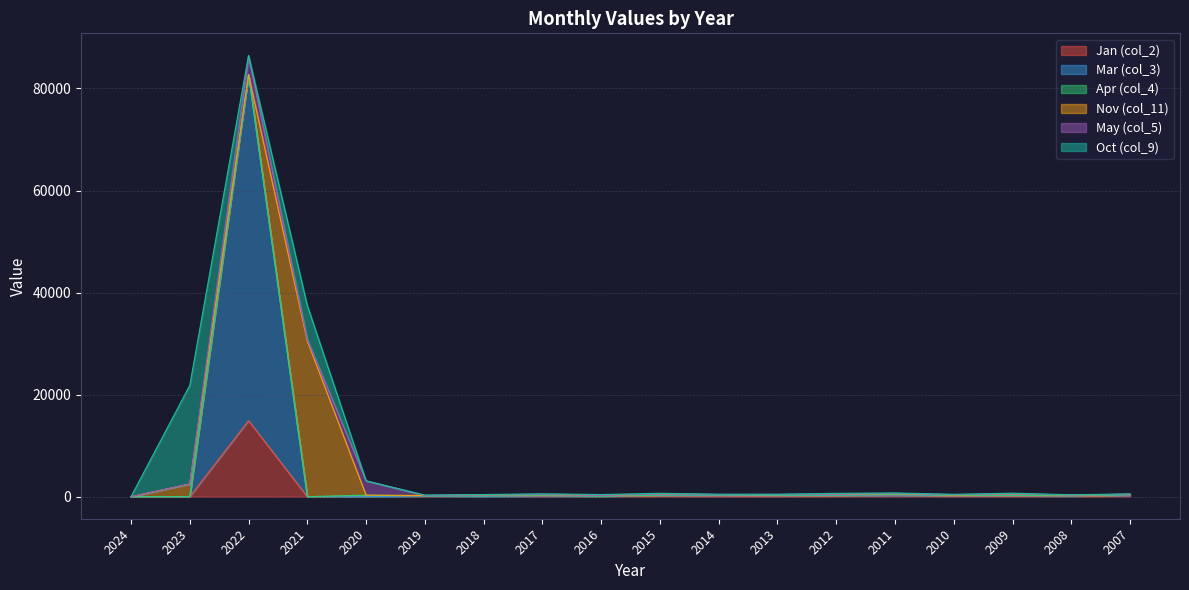

At which category is the sum across all series the highest?

2022